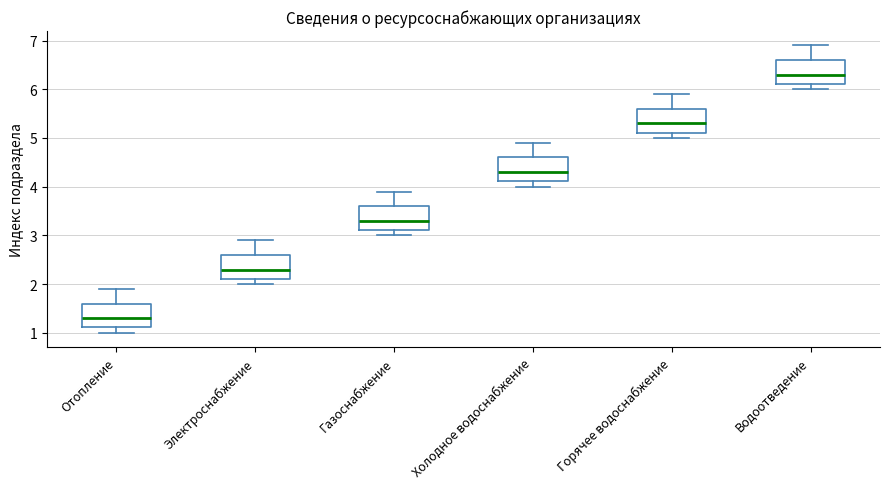

Reading left to right, transcribe this box plot: for each box, give where its median line is, the range the box spans, and where its two whiskers end, as read against the y-axis. The values are not printed on the chart, so give them approximately, as read against the axis.

Отопление: median 1.3, box 1.1 to 1.6, whiskers 1.0 to 1.9
Электроснабжение: median 2.3, box 2.1 to 2.6, whiskers 2.0 to 2.9
Газоснабжение: median 3.3, box 3.1 to 3.6, whiskers 3.0 to 3.9
Холодное водоснабжение: median 4.3, box 4.1 to 4.6, whiskers 4.0 to 4.9
Горячее водоснабжение: median 5.3, box 5.1 to 5.6, whiskers 5.0 to 5.9
Водоотведение: median 6.3, box 6.1 to 6.6, whiskers 6.0 to 6.9